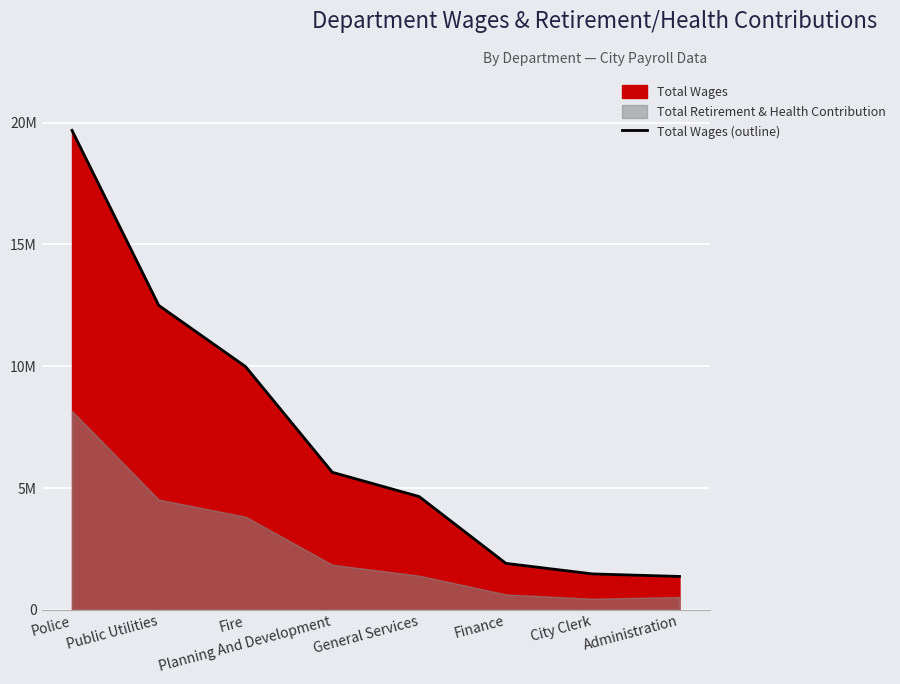

Rank the categories by value from highest to lowest.

Police, Public Utilities, Fire, Planning And Development, General Services, Finance, City Clerk, Administration